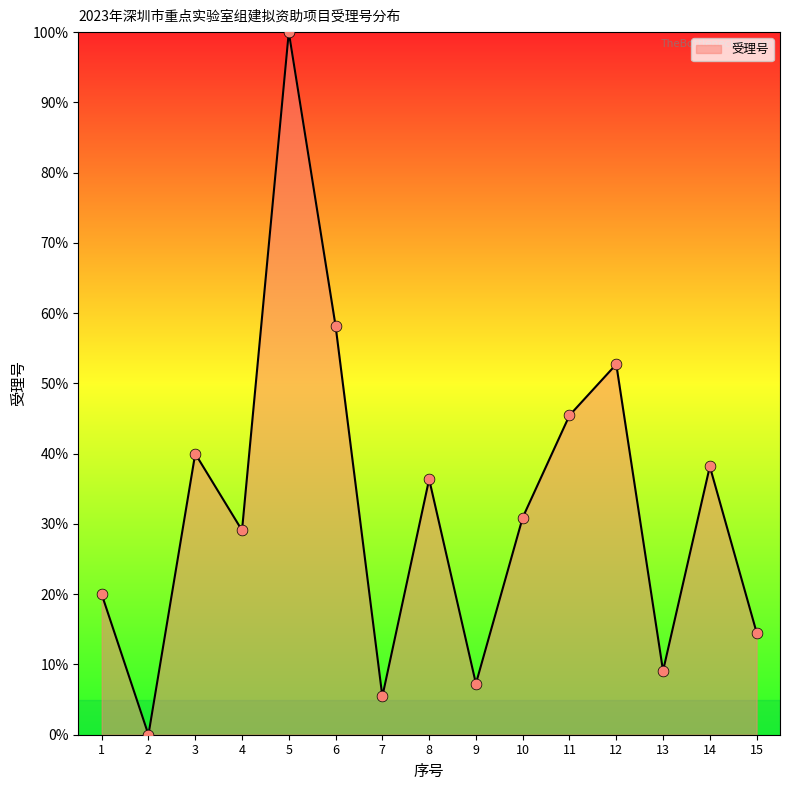

Which has a higher value, 4 or 11?

11